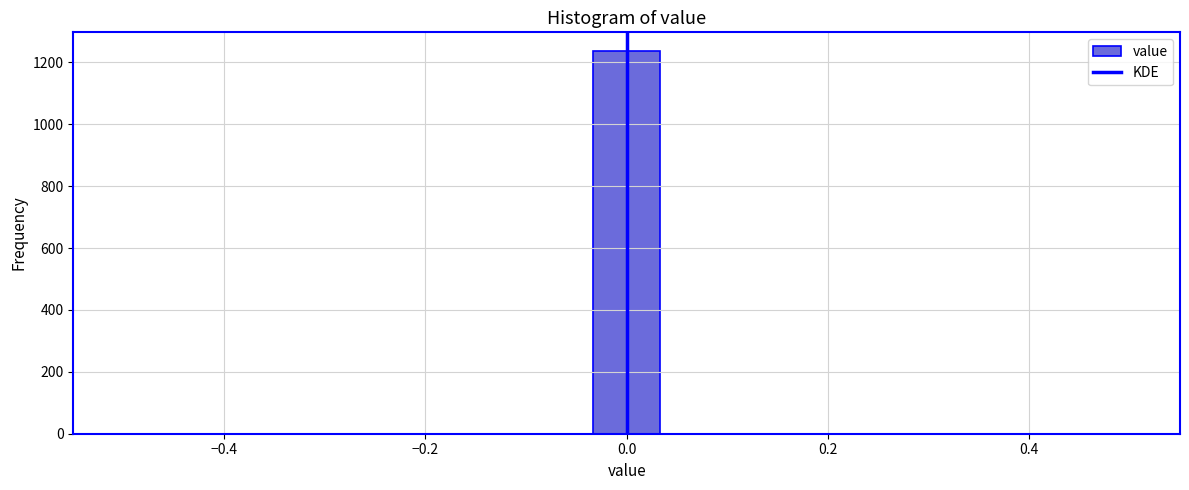

Read against the x-axis, roughly where is the centre of the tallest bar?

0.00